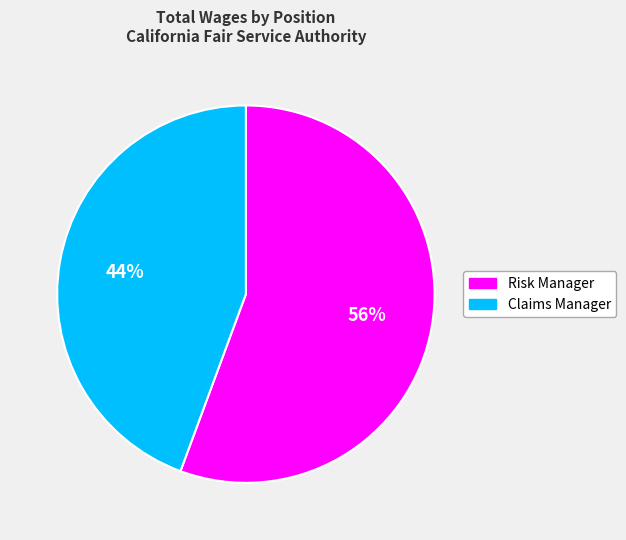

True or false: Risk Manager accounts for 50% of the total.

False